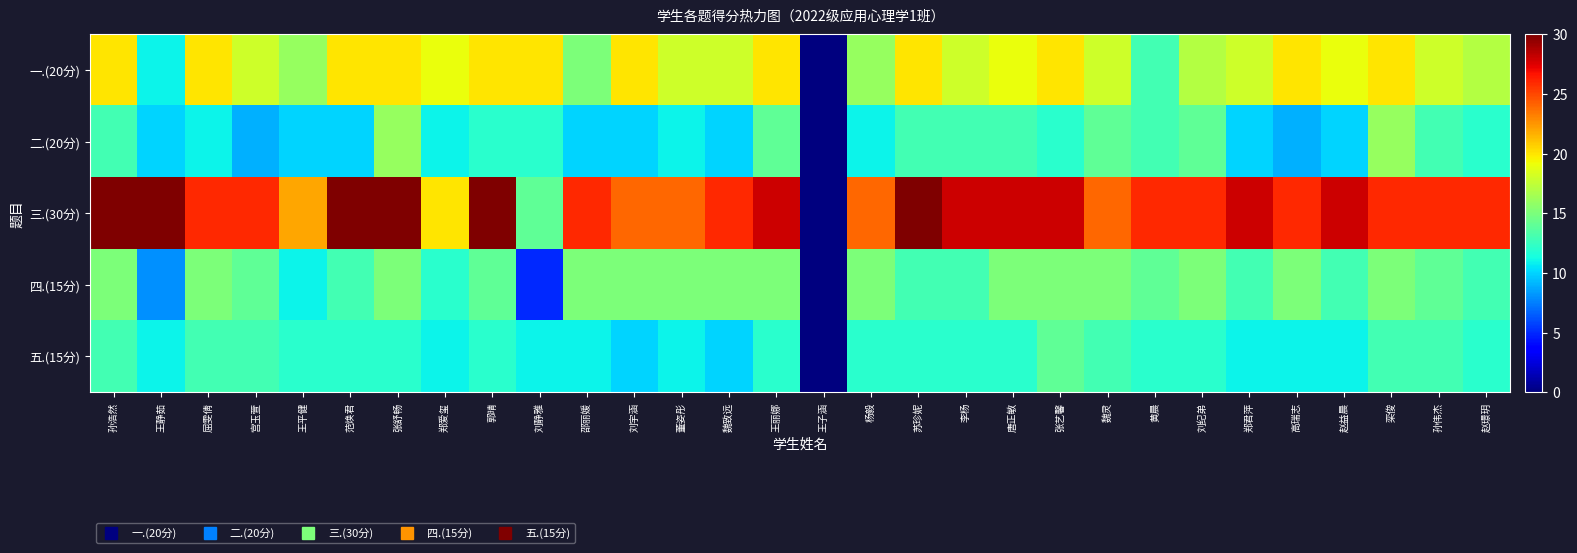

Rank the categories by 五.(15分) value from lowest to highest.

王子涵, 刘宇涵, 魏致远, 王静茹, 郑爱玺, 刘静雅, 邵丽媛, 董姿彤, 郑君萍, 高瑞志, 赵益晨, 王平健, 范焕君, 张舒畅, 郭晴, 王丽娜, 杨毅, 苏珍妮, 李杨, 唐正敏, 黄晨, 刘纪弟, 赵璟玥, 孙浩然, 屈雯倩, 宫玉萱, 魏灵, 栾俊, 孙伟杰, 张艺馨